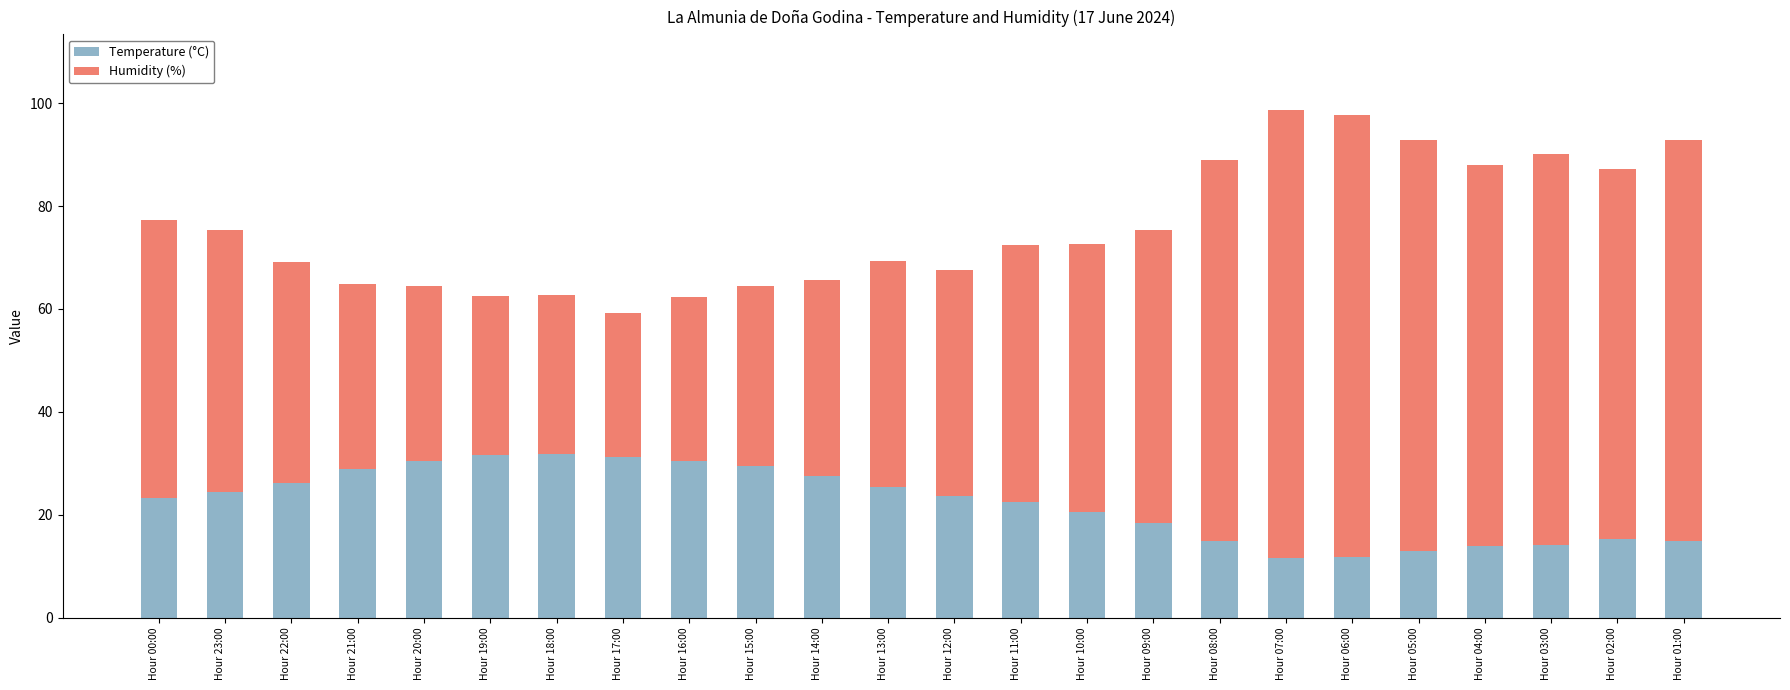

Does the chart contain stacked bars?

Yes